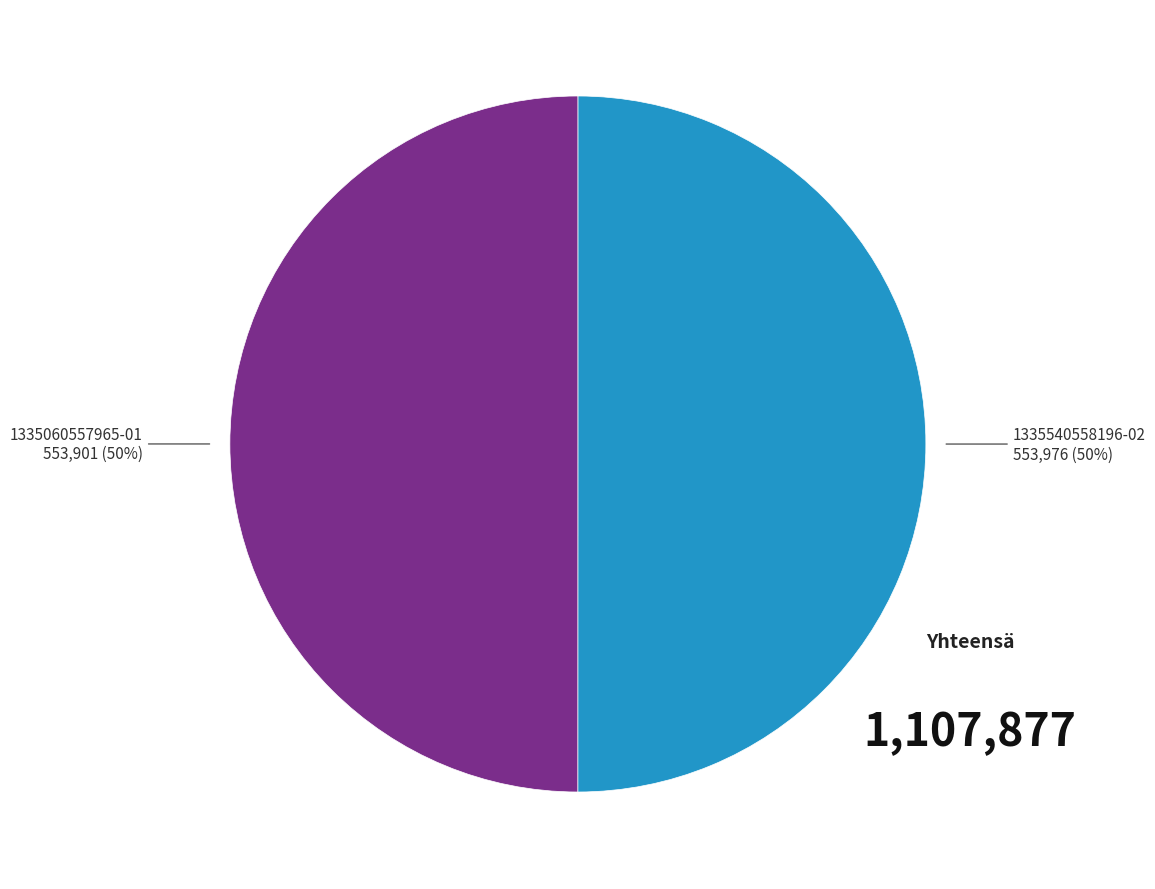

To the nearest percent, what is the average slice percentage?

50%